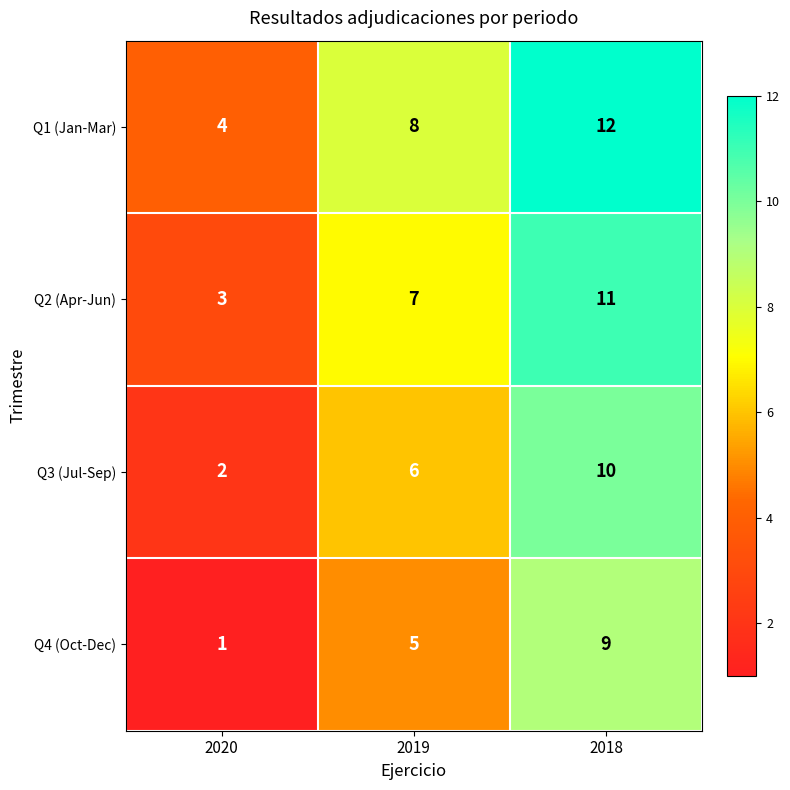

At which category is the sum across all series the highest?

2018